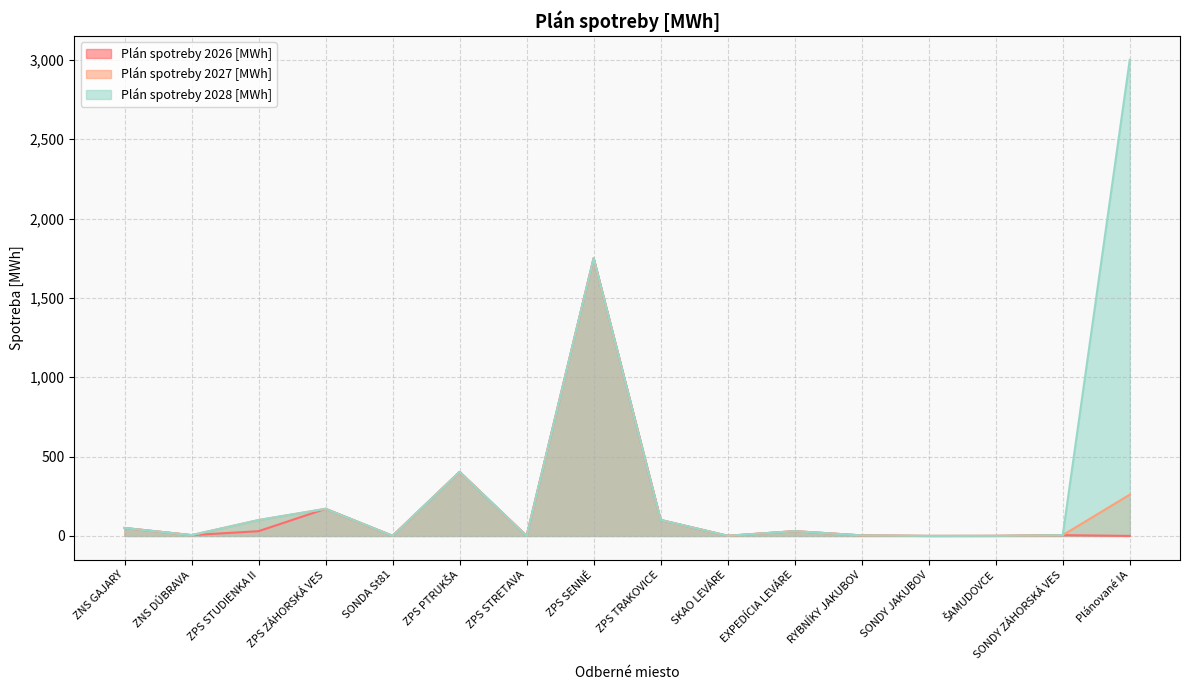

How many interior local valleys does the Plán spotreby 2026 [MWh] series have?

5